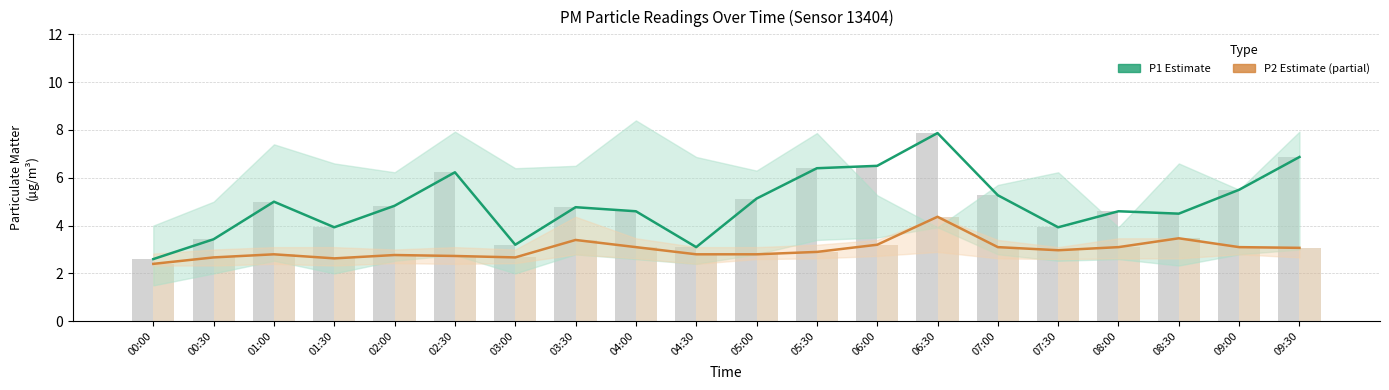

At which label is P1 raw closest to 5?

01:00